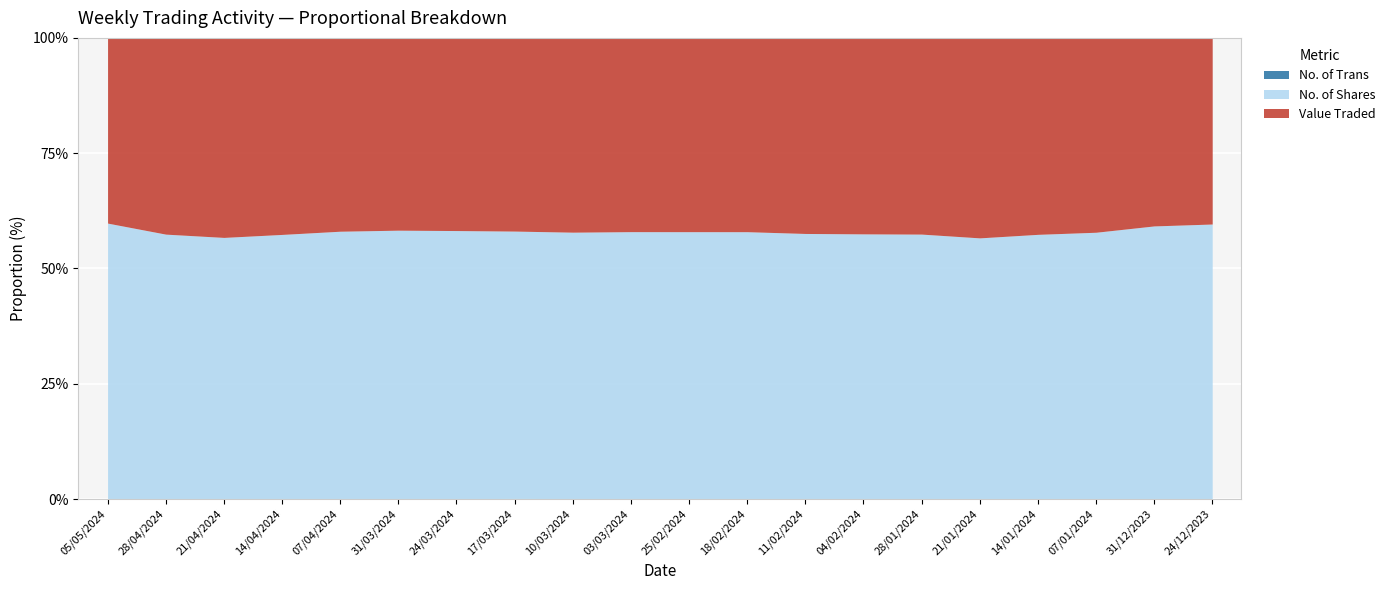

Reading left to right, list all the values displayed in this chart.

Value Traded: 83449	198499	243509	106278	25616	33625	43741	13237	42005	100953	53292	89222	234258	217401	207073	582842	279859	478130	168729	20942
No. of Shares: 124155	267676	318970	142903	35422	46929	60890	18316	57613	139168	73429	122951	317790	293854	279291	760613	376751	655808	244882	30883
No. of Trans: 167	248	303	177	61	80	63	42	81	137	95	127	304	296	290	491	281	455	167	58